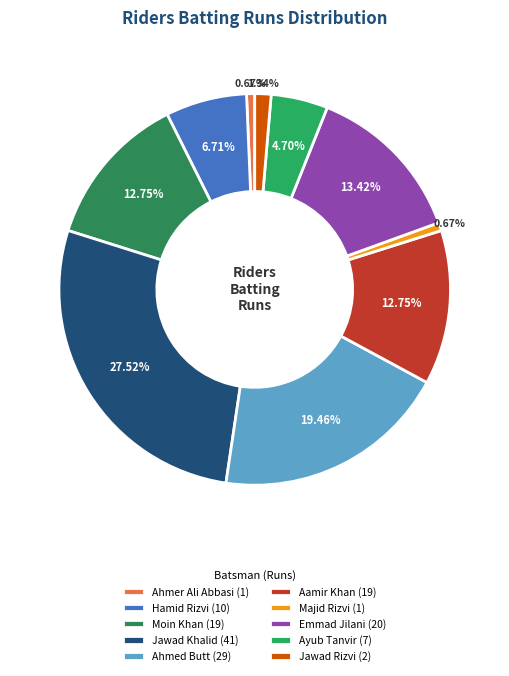

Rank the categories by value from highest to lowest.

Jawad Khalid, Ahmed Butt, Emmad Jilani, Moin Khan, Aamir Khan, Hamid Rizvi, Ayub Tanvir, Jawad Rizvi, Ahmer Ali Abbasi, Majid Rizvi